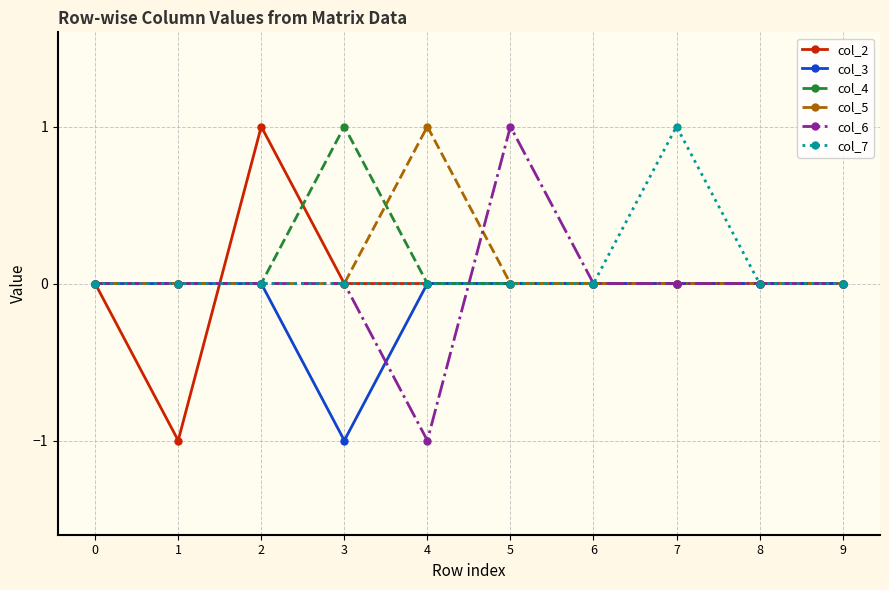

Is the value of col_6 at 0 greater than the value of col_2 at 1?

Yes